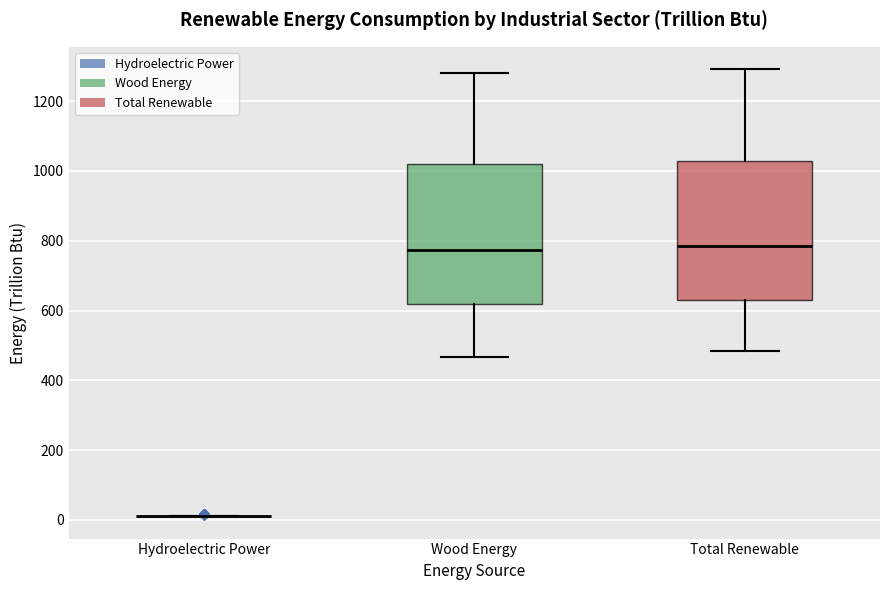

Reading left to right, transcribe this box plot: for each box, give where its median line is, the range the box spans, and where its two whiskers end, as read against the y-axis. The values are not printed on the chart, so give them approximately, as read against the axis.

Hydroelectric Power: box collapsed to a line at 20, whiskers 20 to 20
Wood Energy: median 780, box 620 to 1020, whiskers 460 to 1280
Total Renewable: median 780, box 640 to 1020, whiskers 480 to 1300